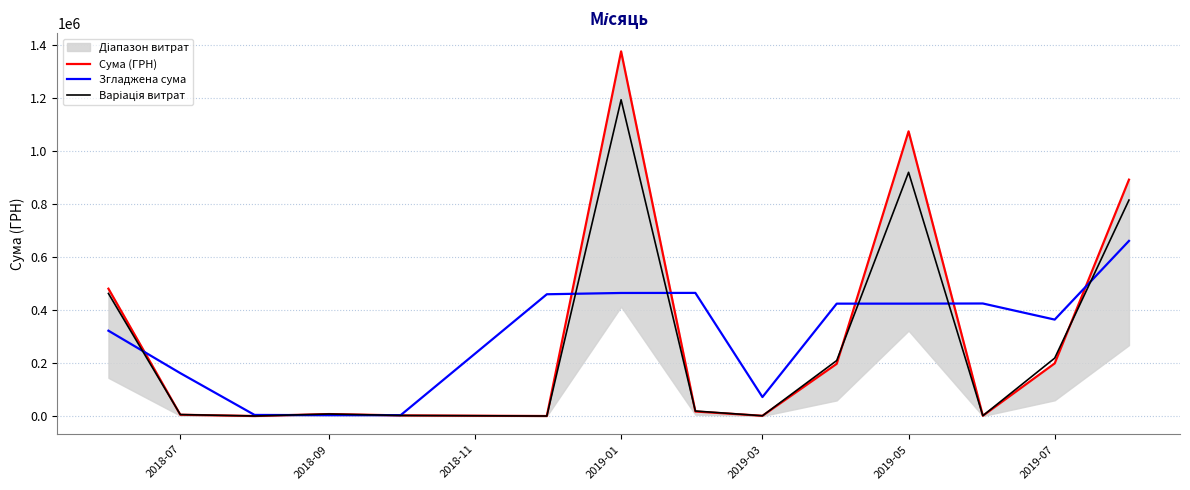

What is the value of the Згладжена сума point at the 10th from the left?

423845.5